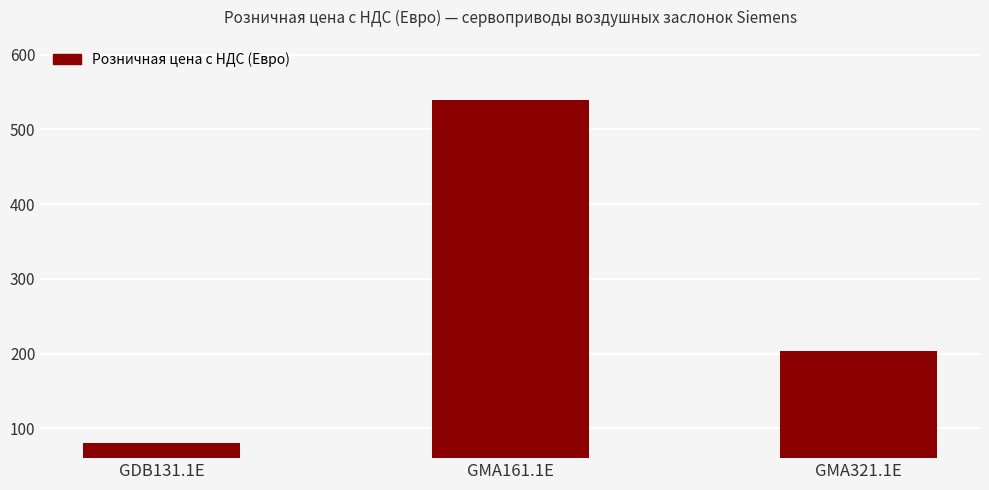

What is the ratio of the value at GMA161.1E to the value at GDB131.1E?

6.7